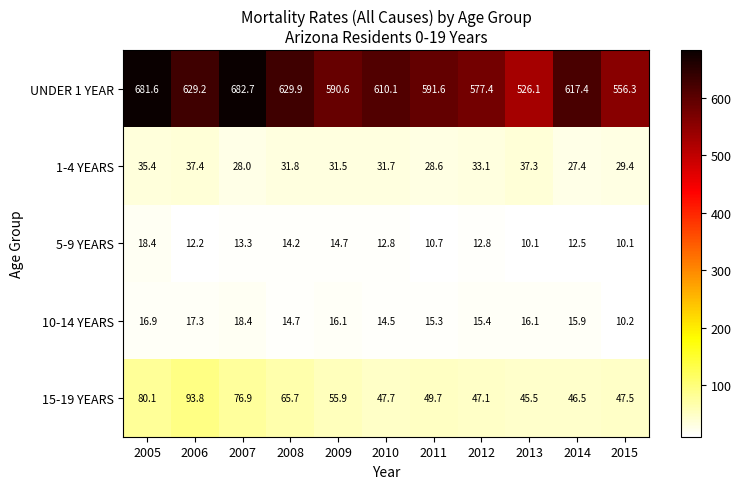

What is the difference between the 10-14 YEARS values at 2015 and 2009?

5.9